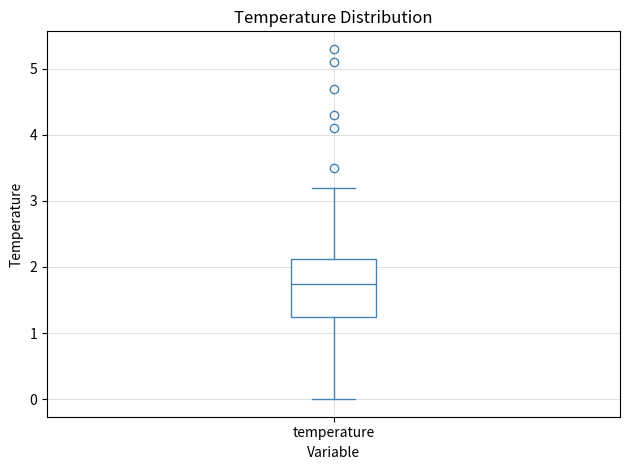

Transcribe this box plot: give where the median line is, the range the box spans, and where the two whiskers end, as read against the y-axis. The values are not printed on the chart, so give them approximately, as read against the axis.

median 1.8, box 1.3 to 2.1, whiskers 0.0 to 3.2